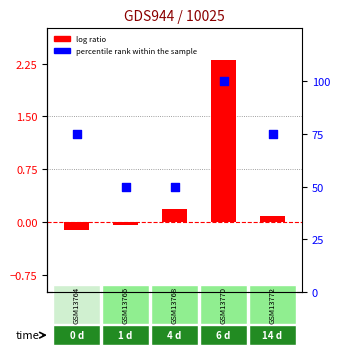

Which series has the largest total across all categories?

percentile rank within the sample